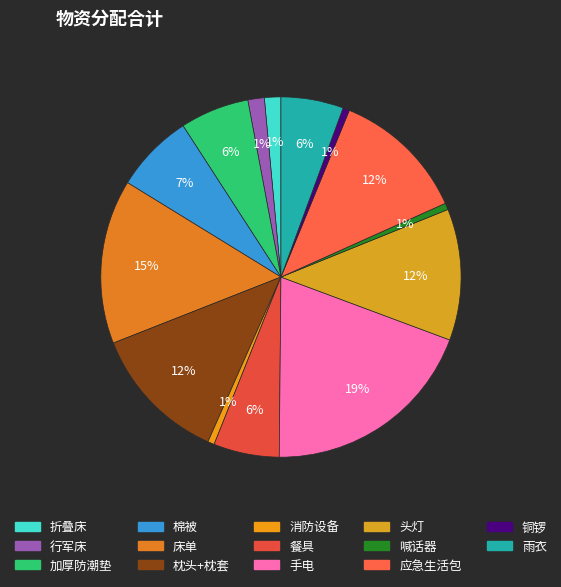

To the nearest percent, what percentage of the pie is 消防设备?

1%